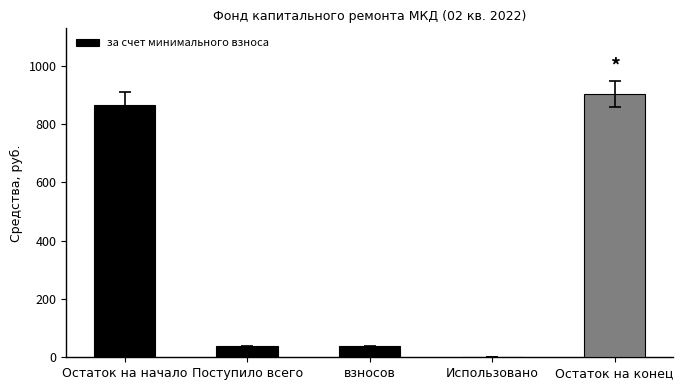

True or false: the data shows 865.8 at Остаток на начало.

True